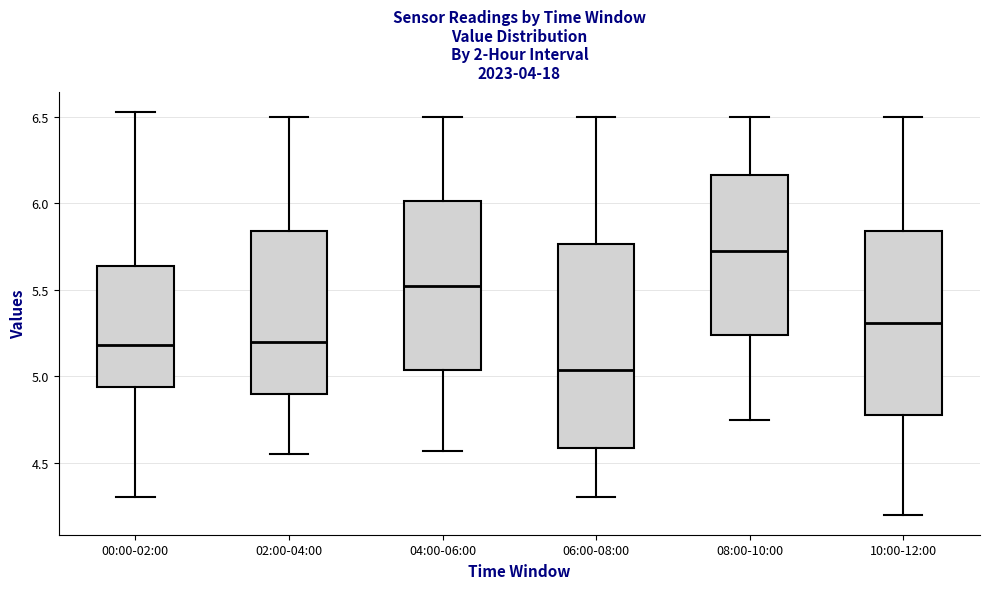

Reading left to right, read every box against the y-axis: the position of its median line, the range the box covers, and the ends of its whiskers. The values are not printed on the chart, so give them approximately, as read against the axis.

00:00-02:00: median 5.20, box 4.95 to 5.65, whiskers 4.30 to 6.55
02:00-04:00: median 5.20, box 4.90 to 5.85, whiskers 4.55 to 6.50
04:00-06:00: median 5.55, box 5.05 to 6.00, whiskers 4.55 to 6.50
06:00-08:00: median 5.05, box 4.60 to 5.75, whiskers 4.30 to 6.50
08:00-10:00: median 5.75, box 5.25 to 6.15, whiskers 4.75 to 6.50
10:00-12:00: median 5.30, box 4.80 to 5.85, whiskers 4.20 to 6.50